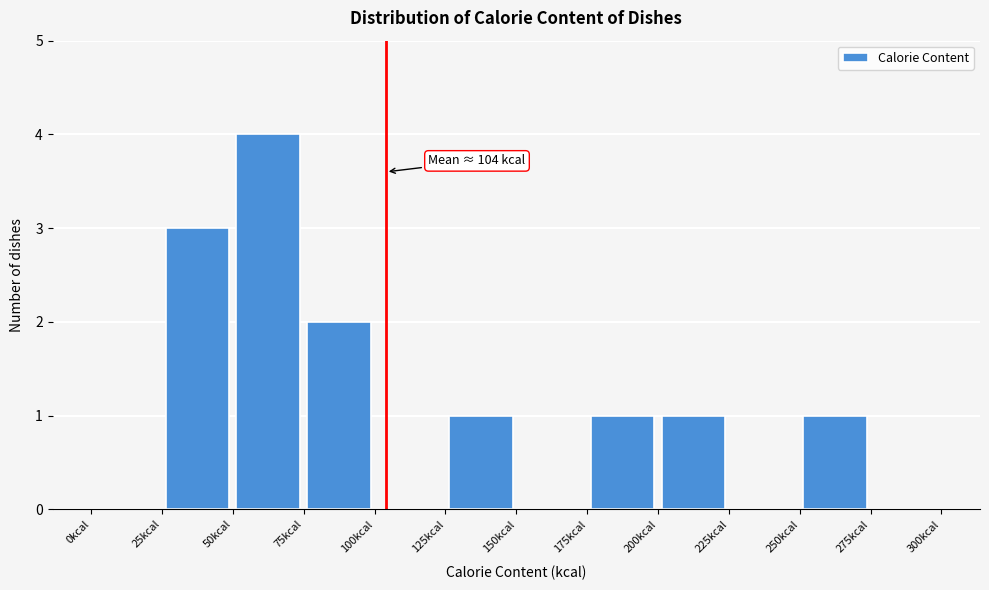

Which range on the x-axis has the tallest bar?

50 to 75